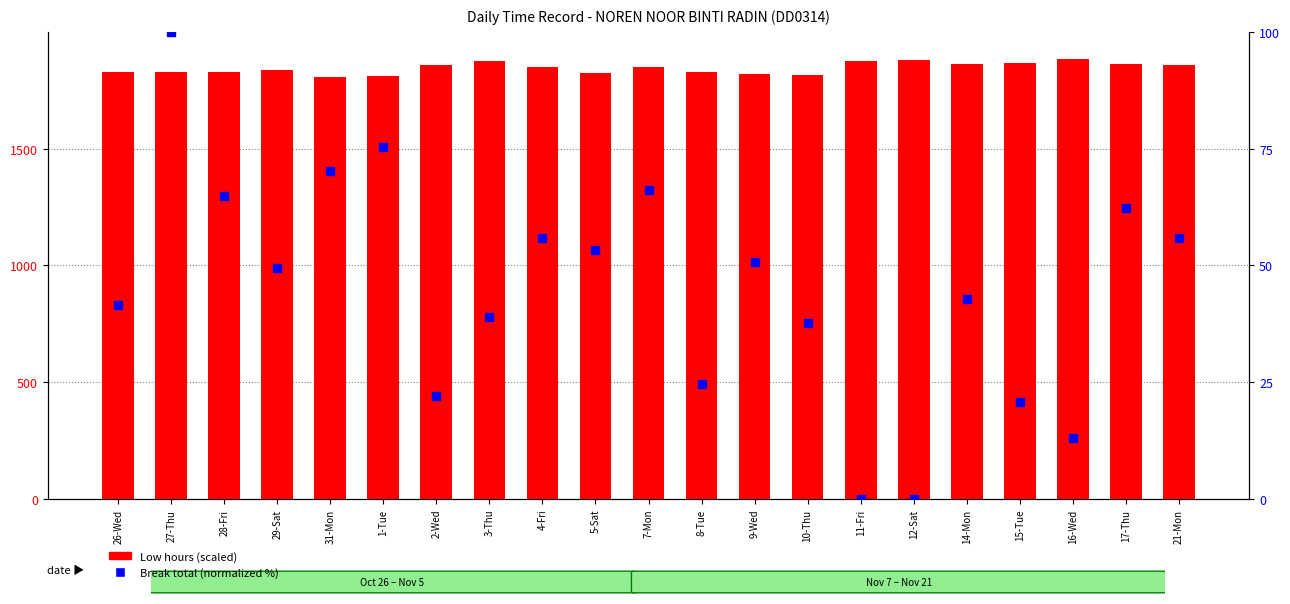

Which series contains the highest Y value?

Low hours (scaled)